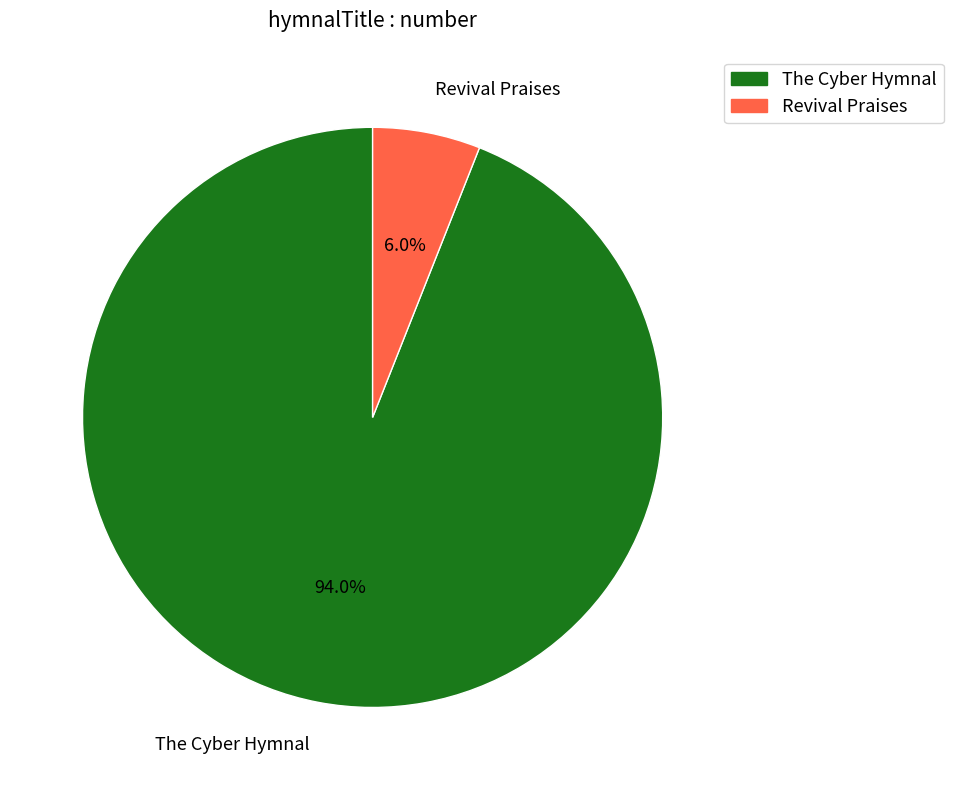

What percentage is the Revival Praises slice, to the nearest percent?

6%